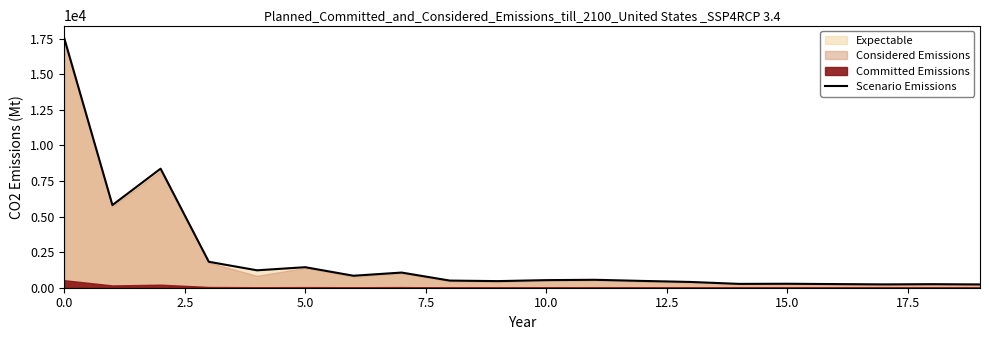

What is the approximate value at 18?

249.5